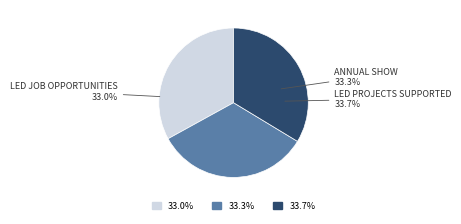

Between Annual Show and LED projects supported, which is larger?

LED projects supported